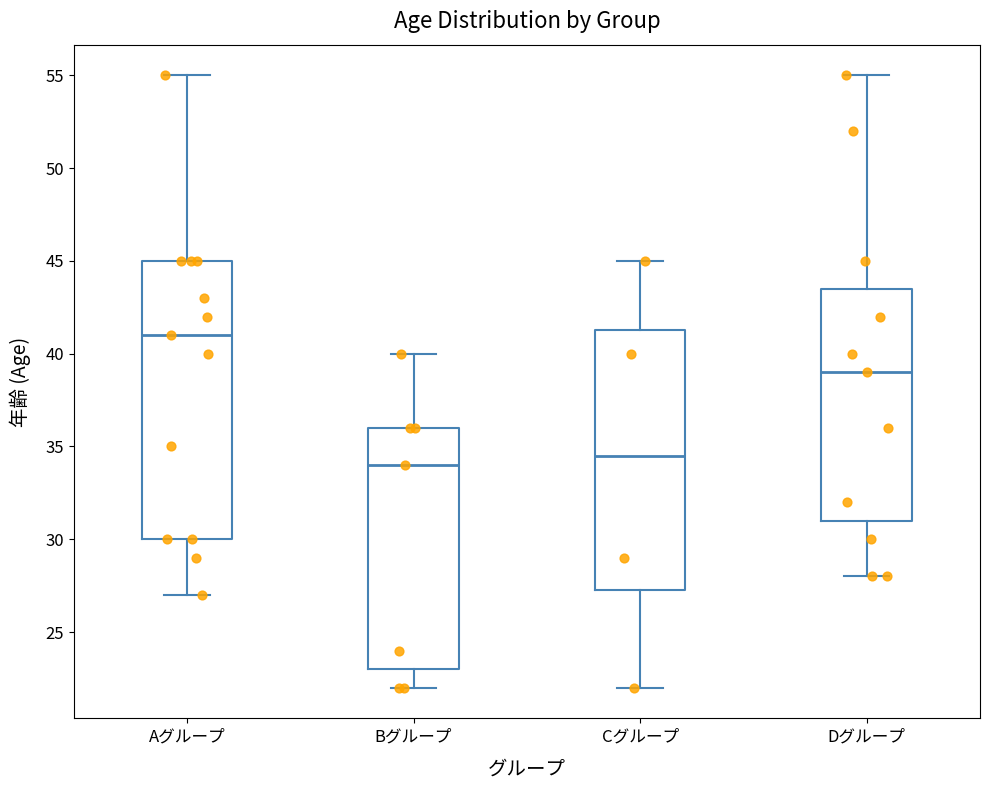

Where does the upper whisker of the box for Aグループ end on the y-axis? The values are not printed on the chart, so give them approximately, as read against the axis.

55.0